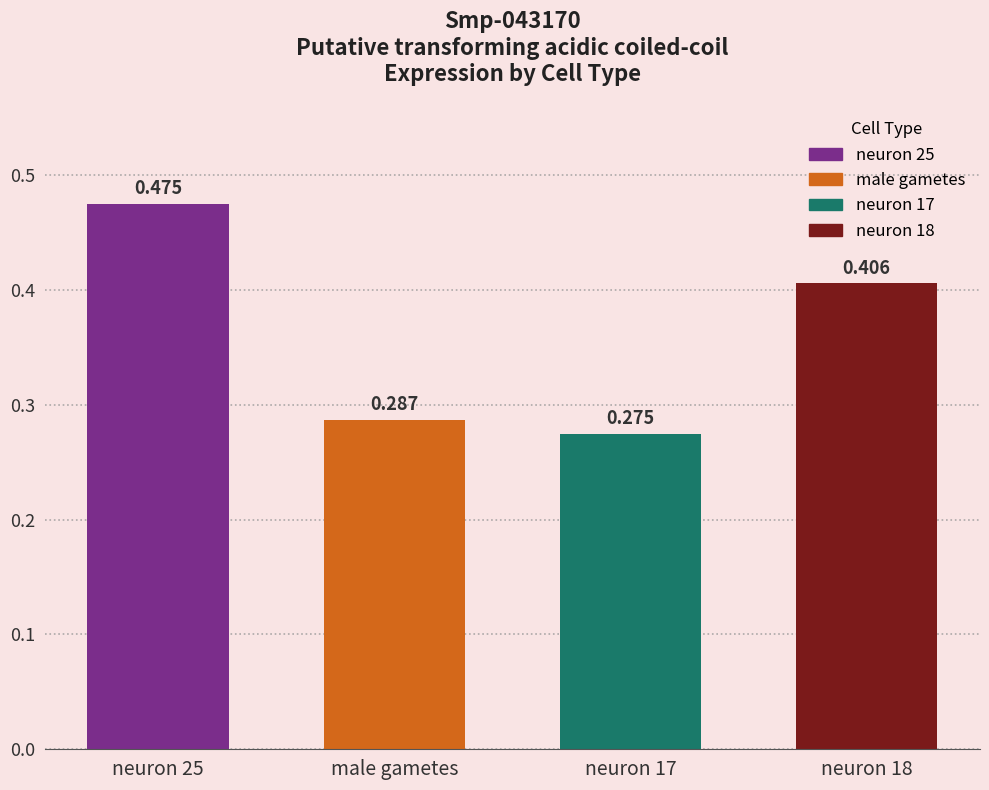

What position from the left is neuron 18?

4